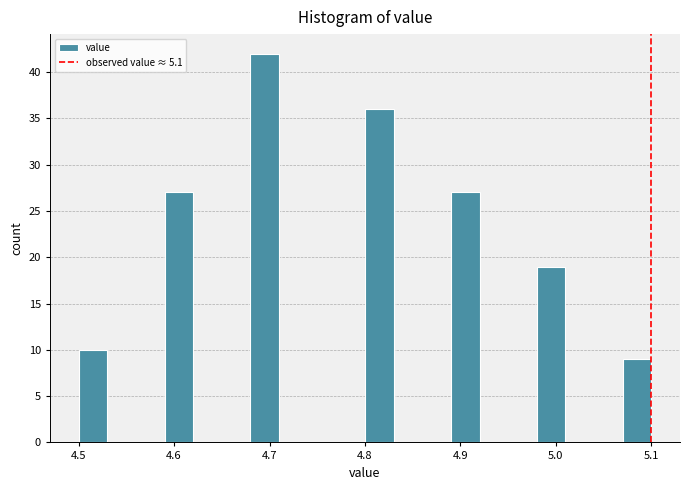

Around what value on the x-axis is the tallest bar? Give the approximate position of its centre, as read against the axis.

4.70